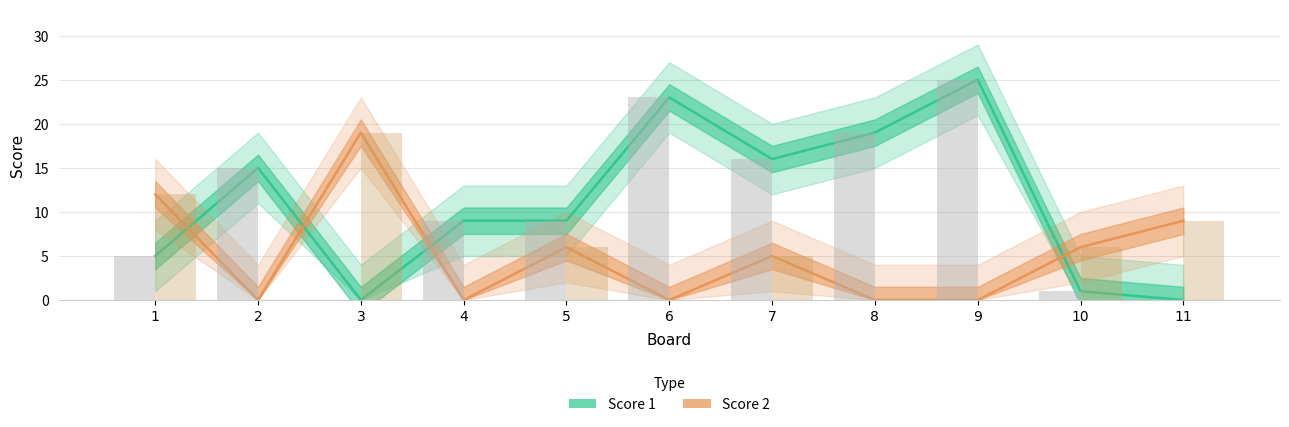

What are all the series names shown in the legend?

Score 1, Score 2